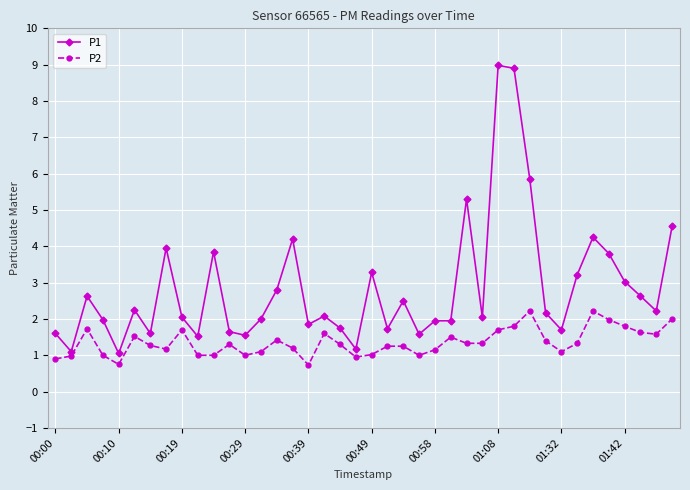

How many lines are shown in the chart?

2